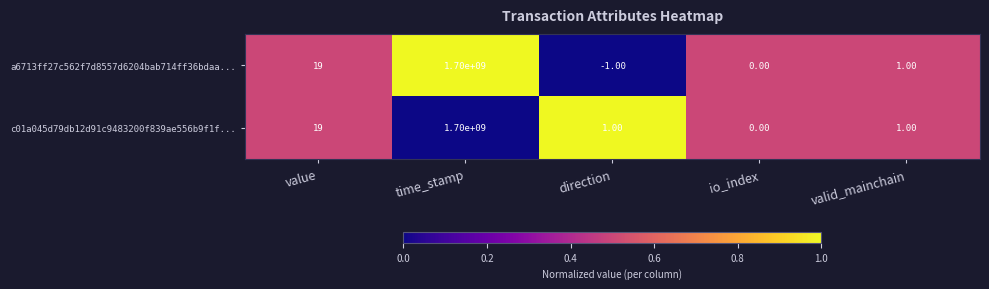

What is the average value of the c01a045d79db12d91c9483200f839ae556b9f1f... series?

340000004